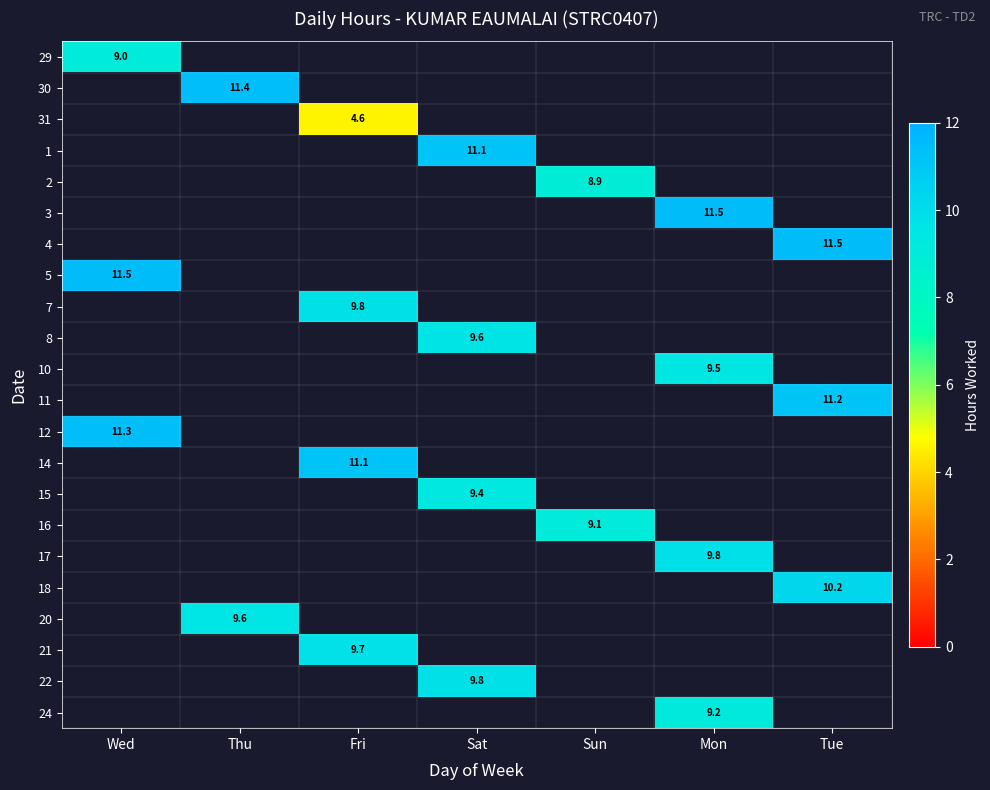

How many values in the 8 series exceed 9?

1